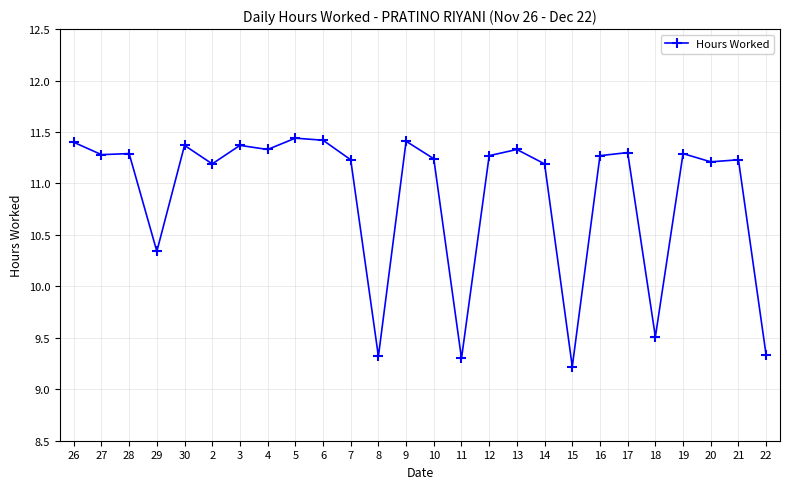

How many lines are shown in the chart?

1